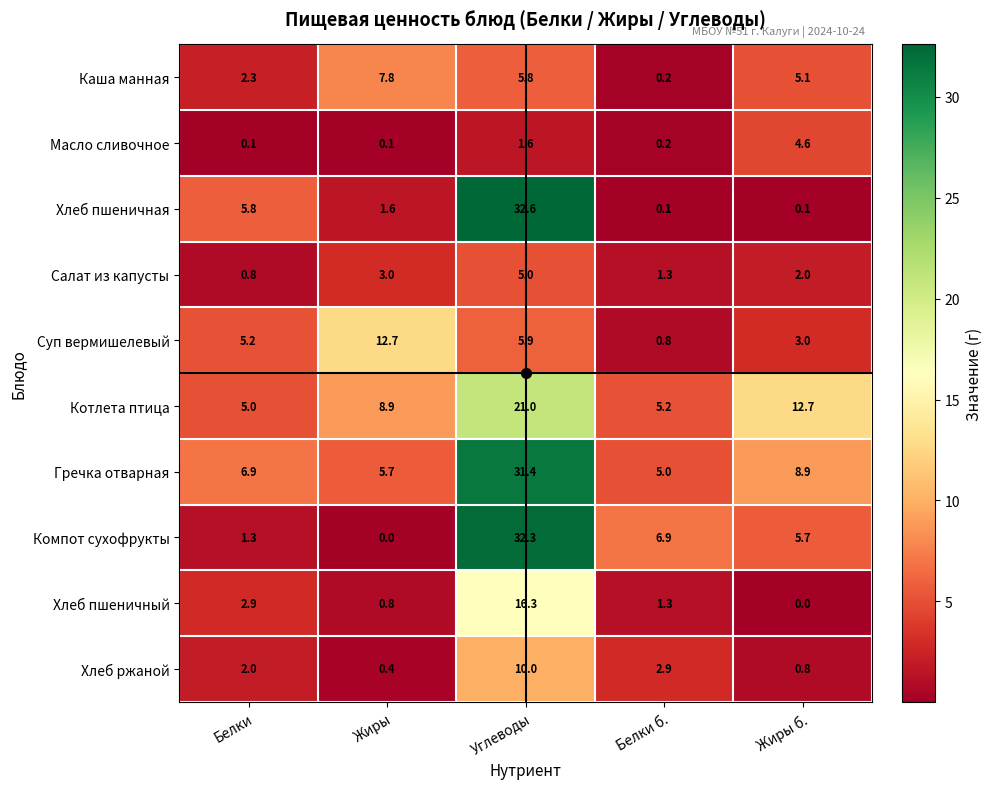

Which series has the largest total across all categories?

Гречка отварная